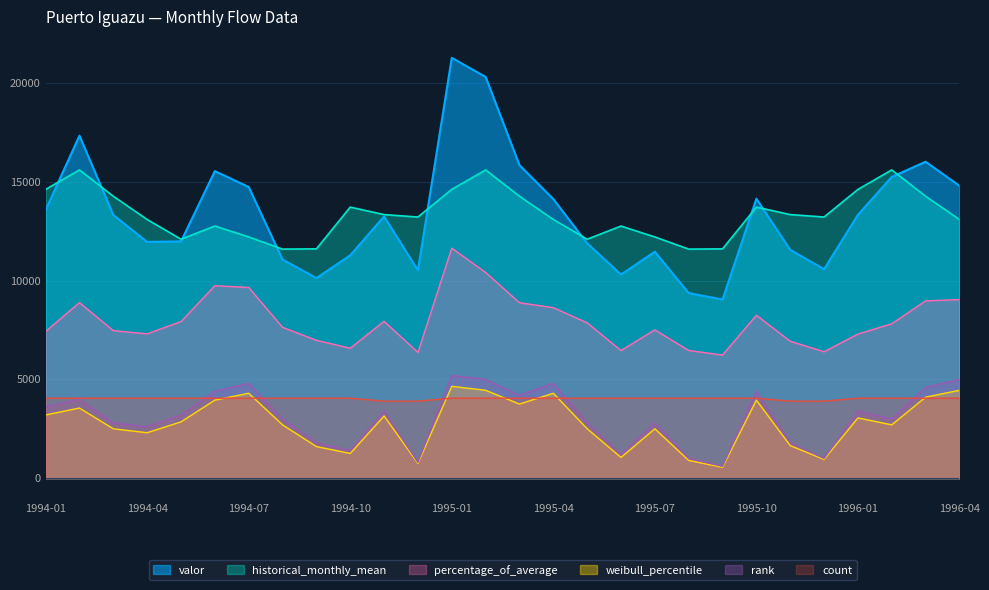

The value of rank at 1994-06 is 4400.0. True or false?

True